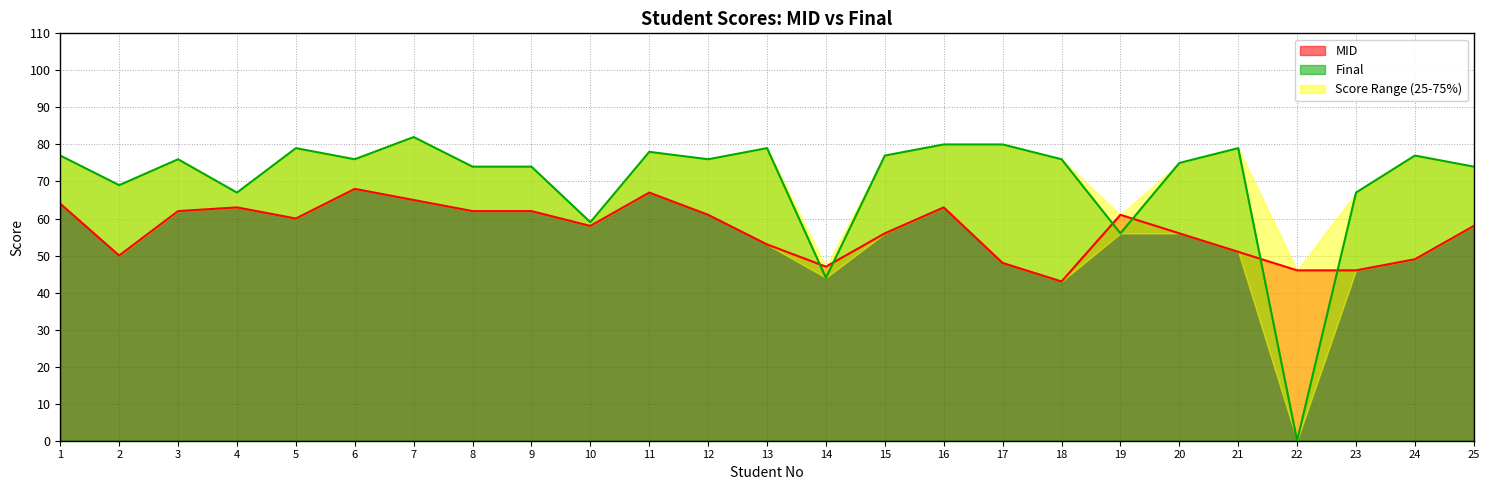

What value does the MID series have at 3, to the nearest 5?

60